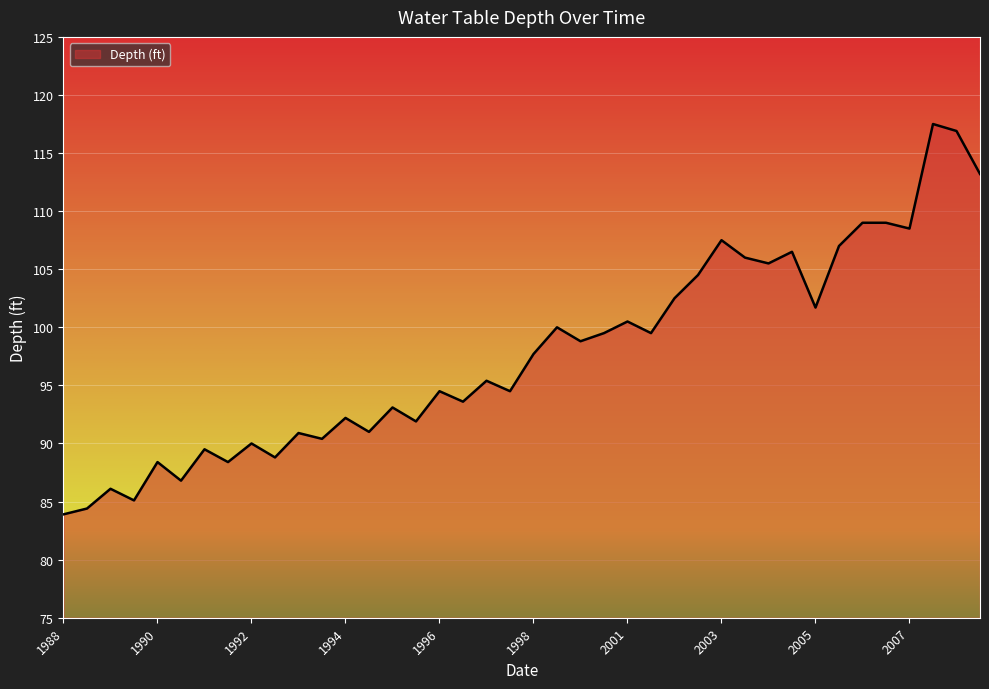

How many interior local valleys (lower than both neighbors) does the data have?

14